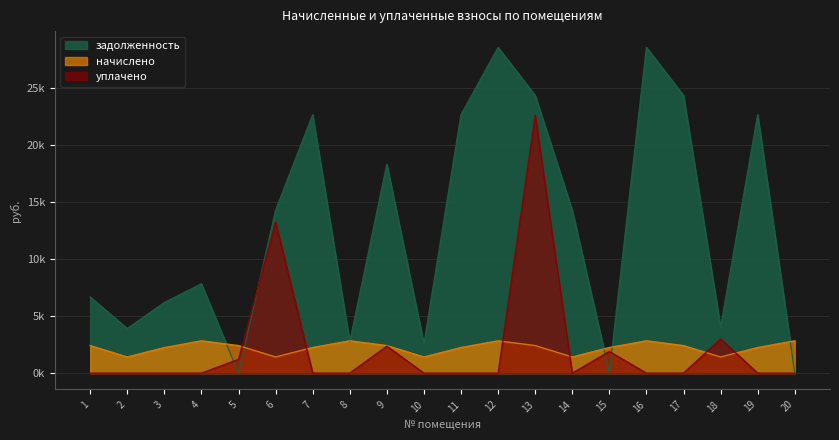

At which category does задолженность reach its first local valley?

2